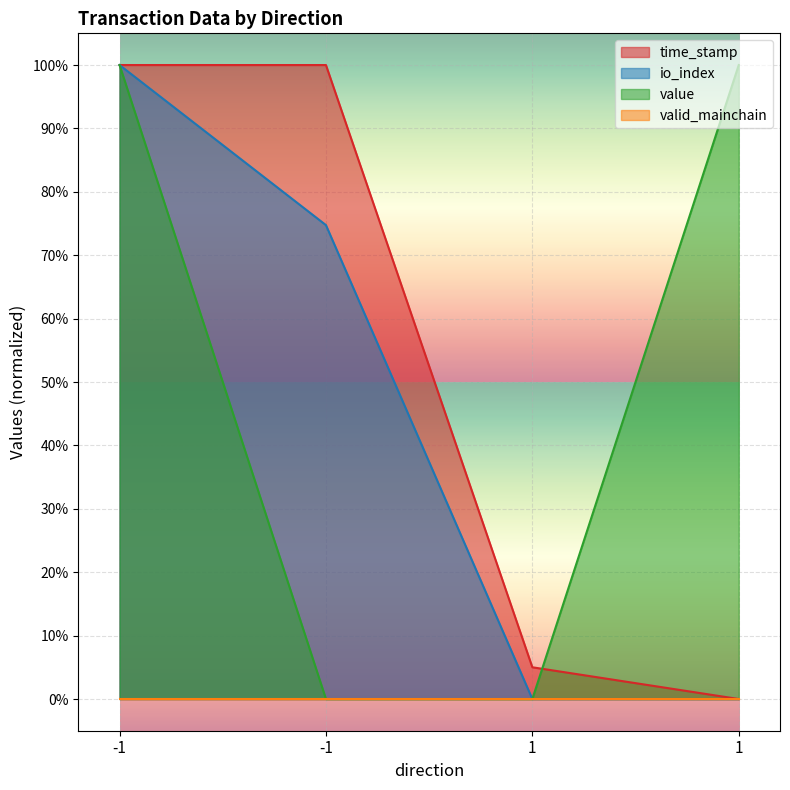

Is it true that time_stamp equals 1.0 at -1?

True